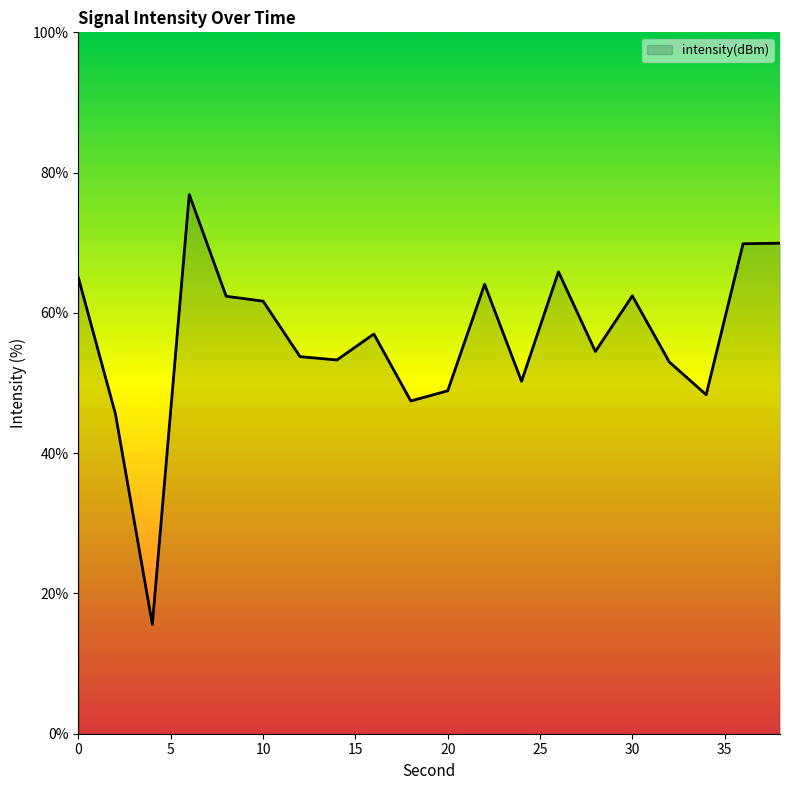

Count the number of values greater than 56.

10